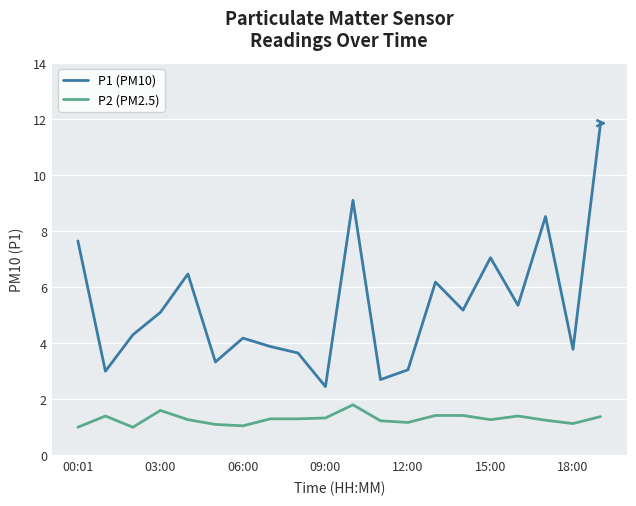

Which series has the largest total across all categories?

P1 (PM10)